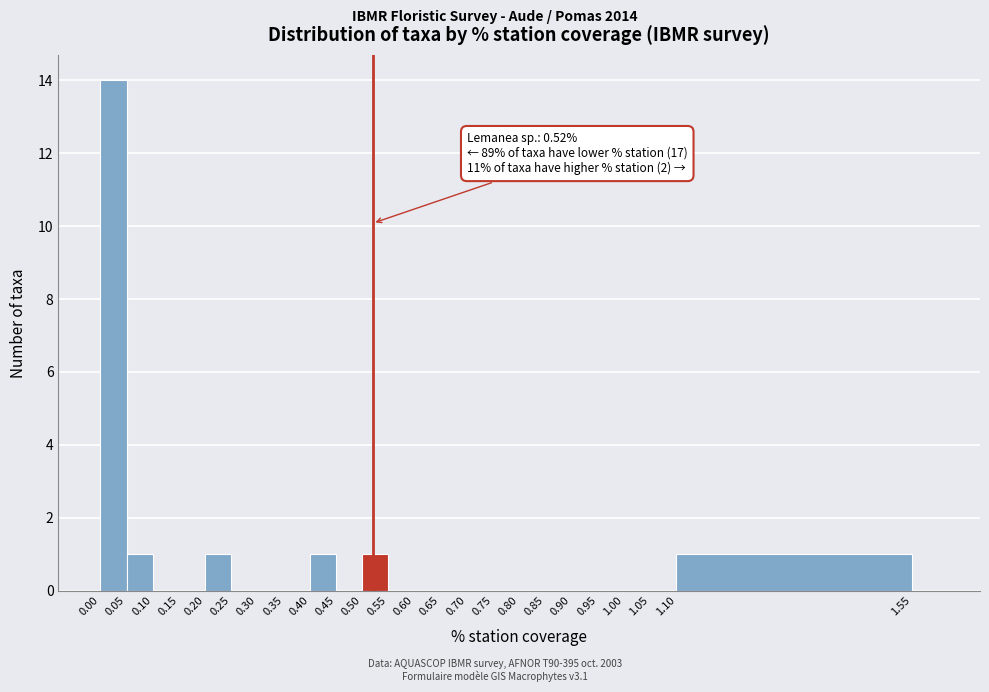

Over which range of the x-axis is the bar tallest?

0.00 to 0.05